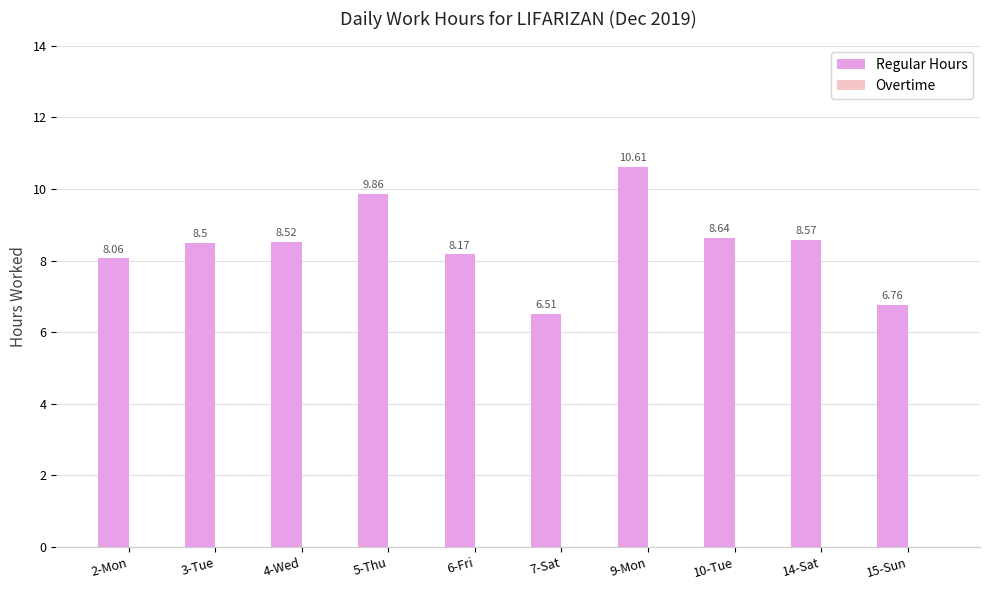

Which has a higher value, 3-Tue or 4-Wed?

4-Wed